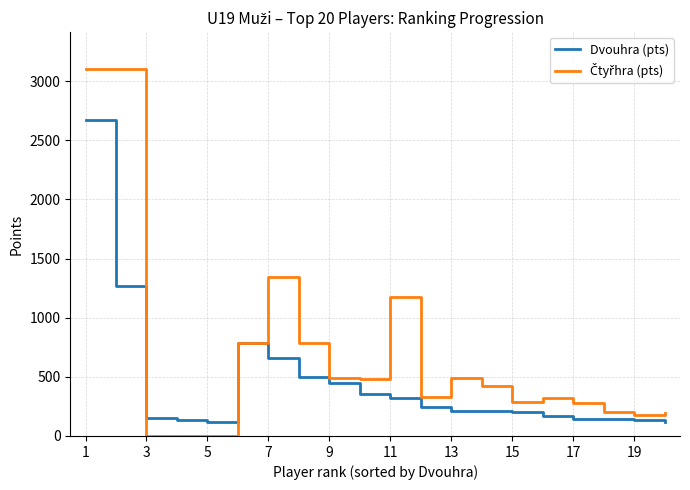

What is the maximum value shown in the chart?

3104